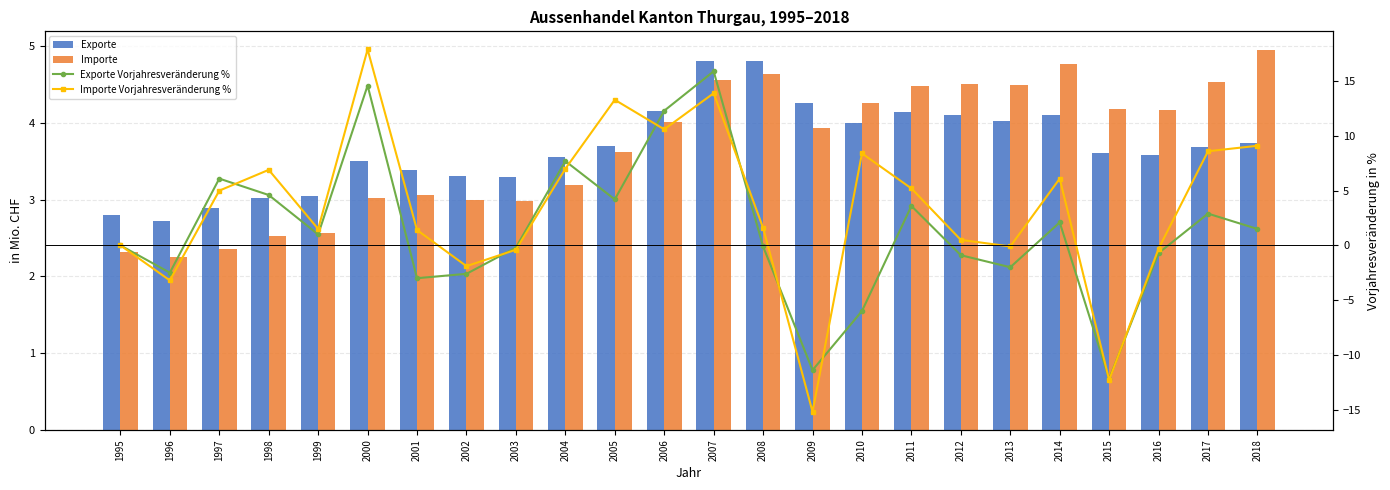

What are all the series names shown in the legend?

Exporte, Importe, Exporte Vorjahresveränderung %, Importe Vorjahresveränderung %